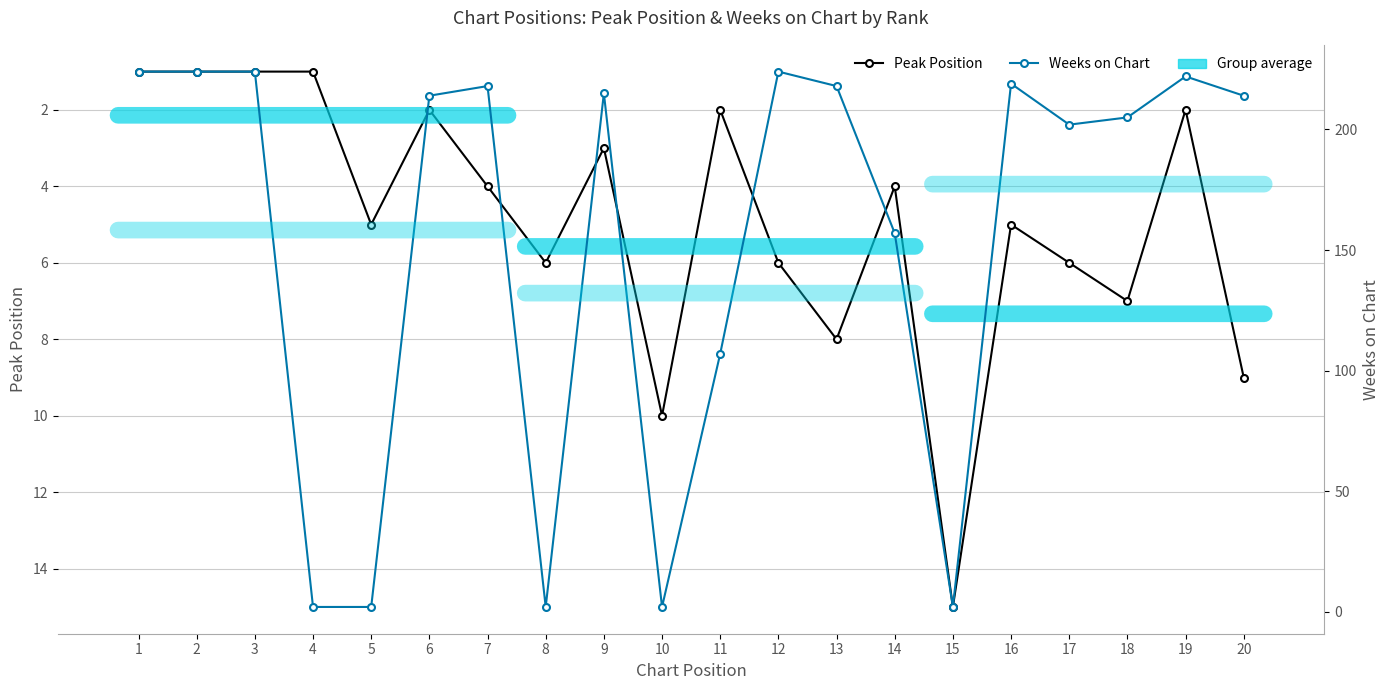

Which has a higher value, 14 or 1?

14